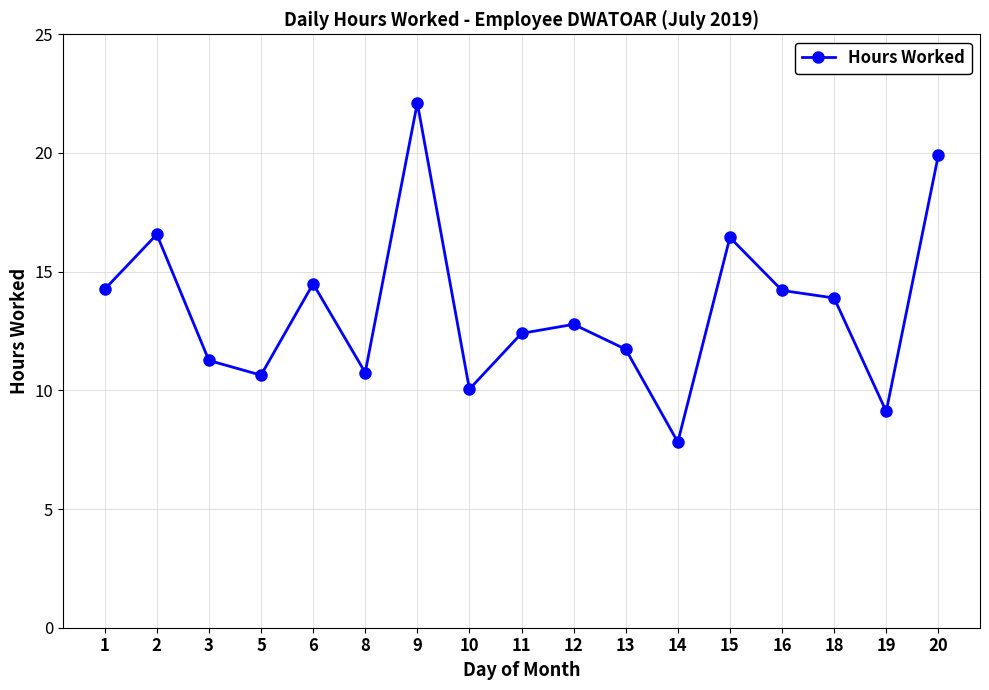

What is the difference between the maximum and minimum values?

14.3